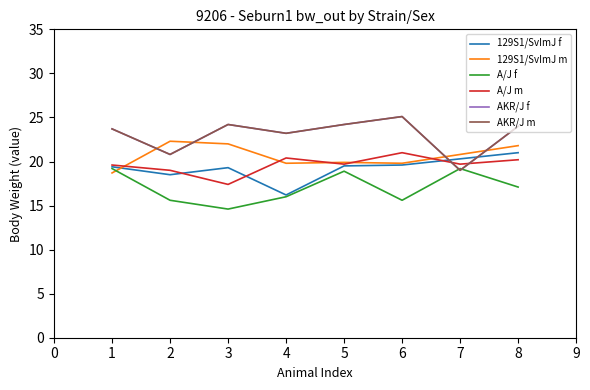

Reading left to right, what are all the values shown in this chart?

129S1/SvImJ f: 19.4	18.5	19.3	16.2	19.5	19.6	20.3	21.0
129S1/SvImJ m: 18.7	22.3	22.0	19.8	19.9	19.8	20.8	21.8
A/J f: 19.2	15.6	14.6	16.0	18.9	15.6	19.2	17.1
A/J m: 19.6	19.0	17.4	20.4	19.7	21.0	19.7	20.2
AKR/J f: 23.7	20.8	24.2	23.2	24.2	25.1	19.0	24.0
AKR/J m: 23.7	20.8	24.2	23.2	24.2	25.1	19.0	24.0